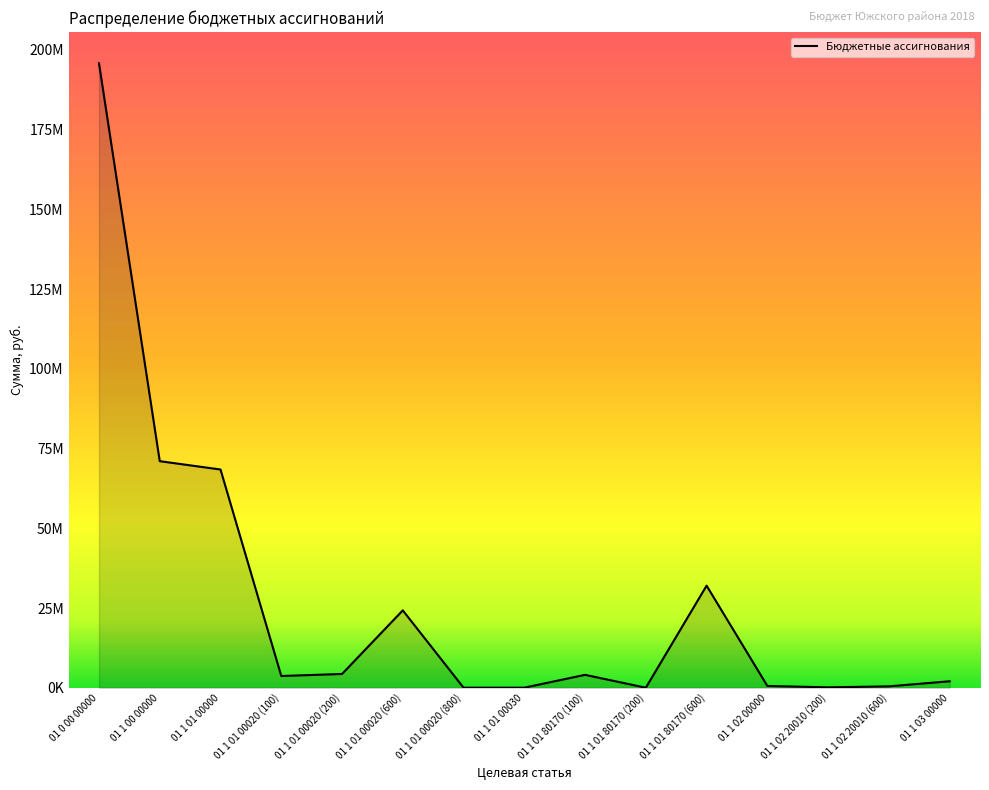

Is this an area chart (filled region under the line)?

Yes